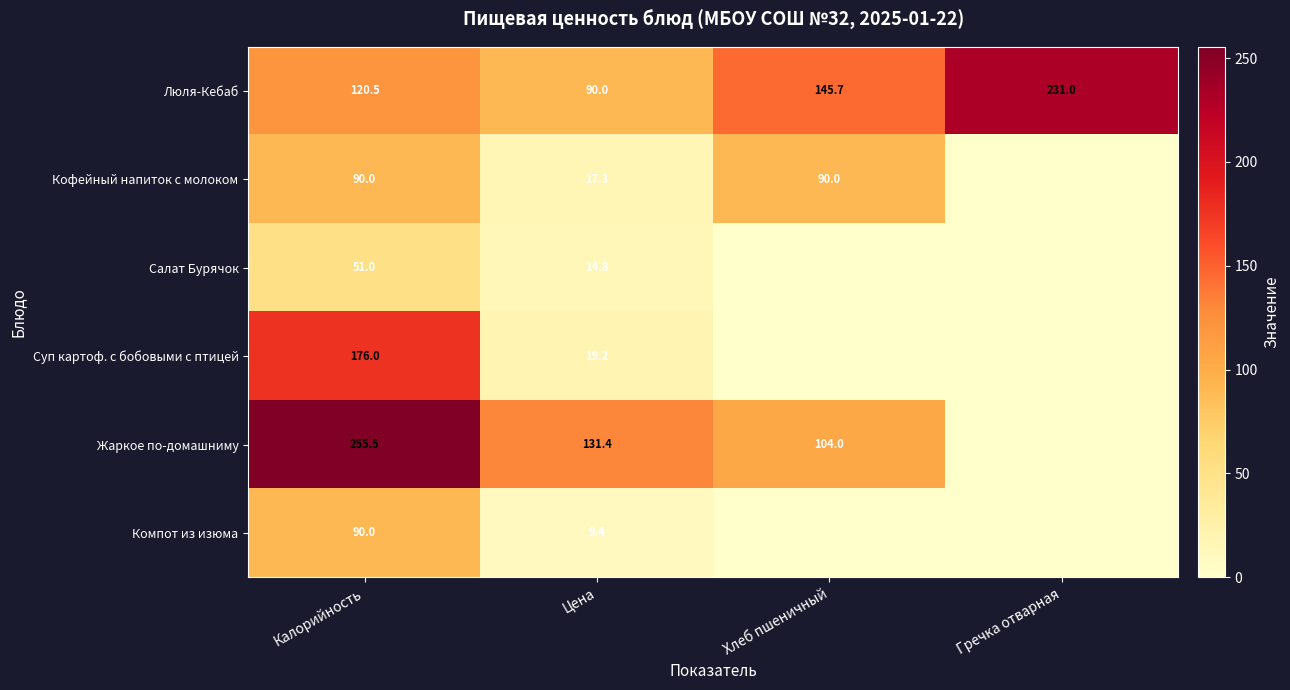

At how many categories does at least one series exceed 189?

2